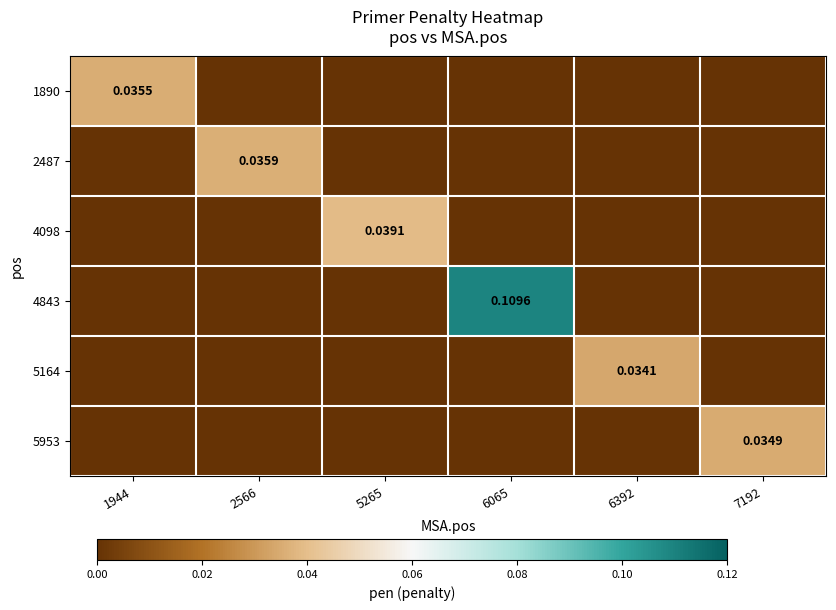

How many positive values does the 5953 series have?

1